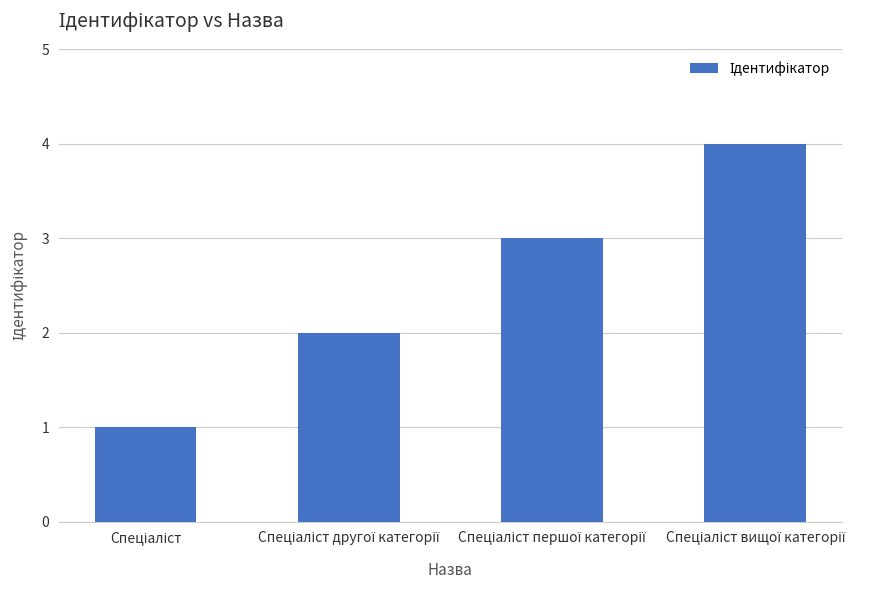

What is the difference between the maximum and minimum values?

3